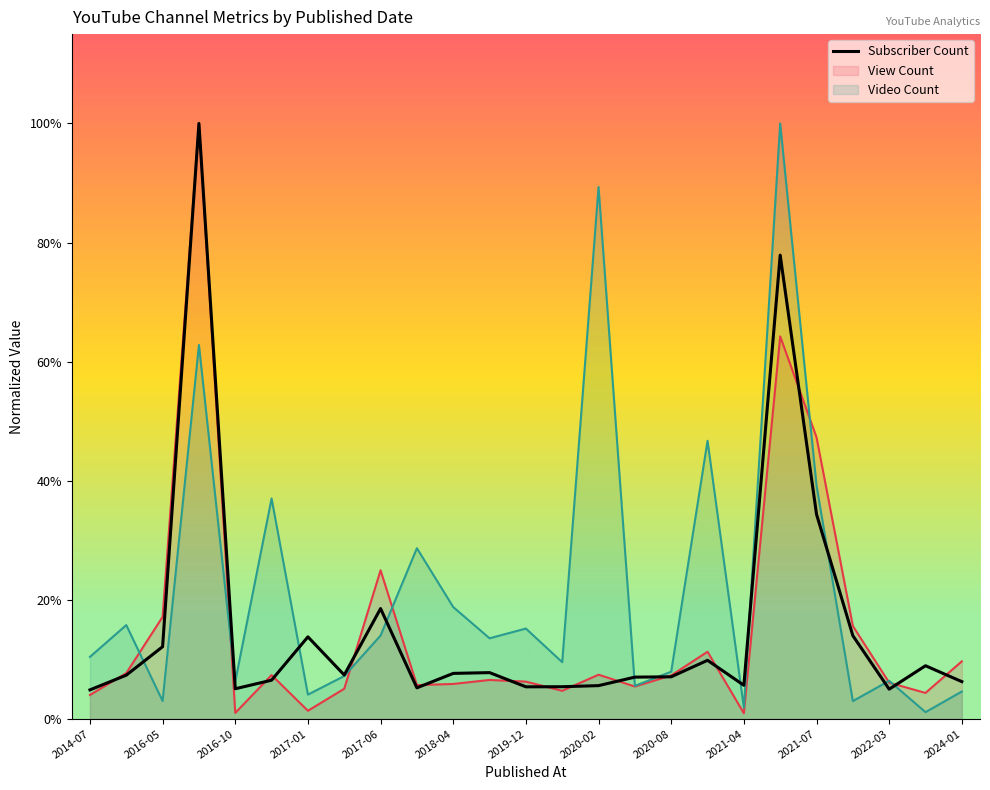

How many data points does each series have?

25